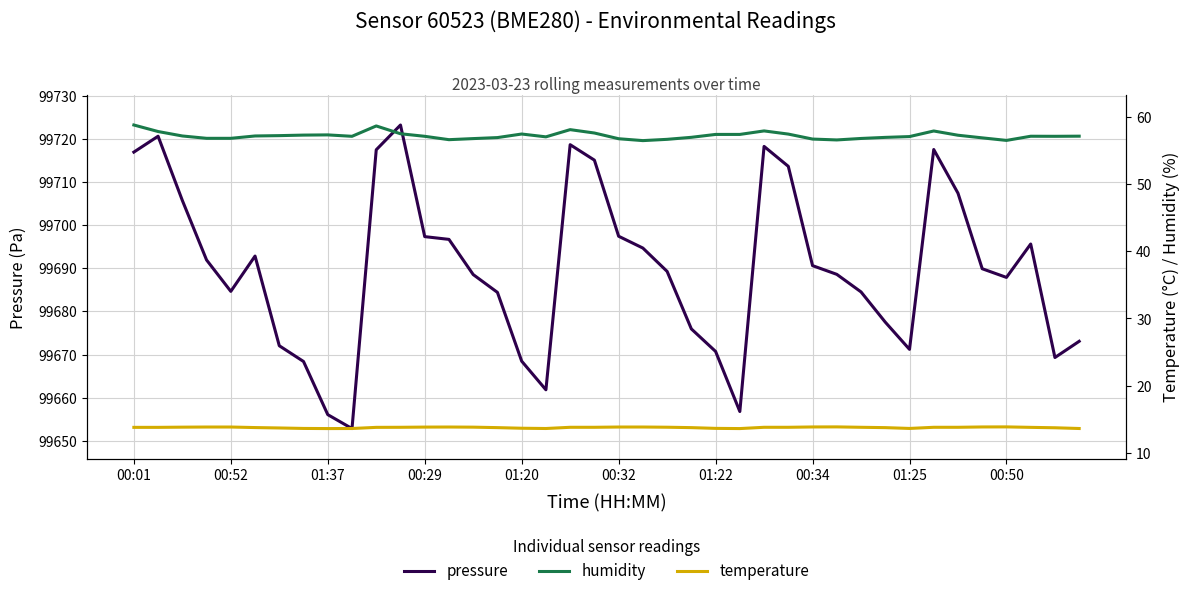

True or false: pressure has a value of 143264.4 at 01:20.

False